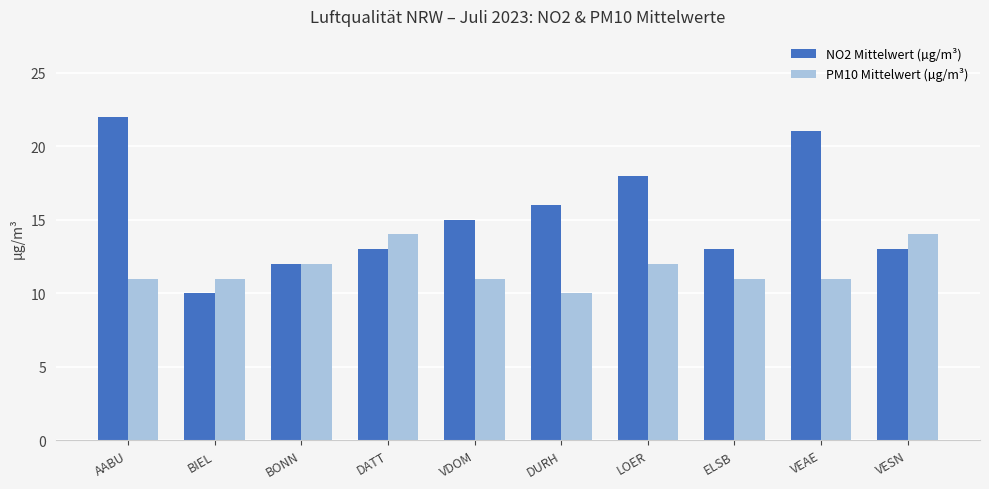

What is the total value across all series at VEAE?

32